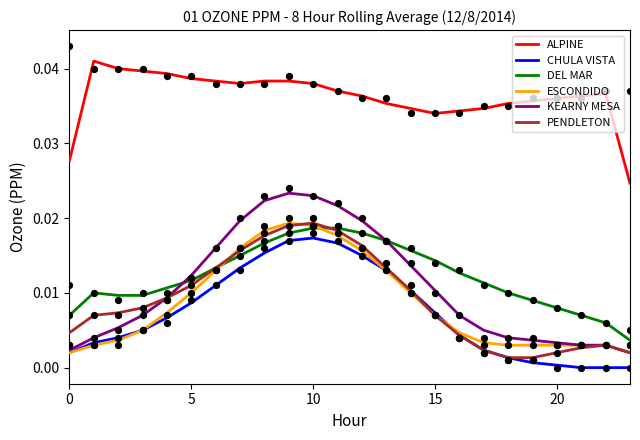

At how many categories does at least one series exceed 0?

24